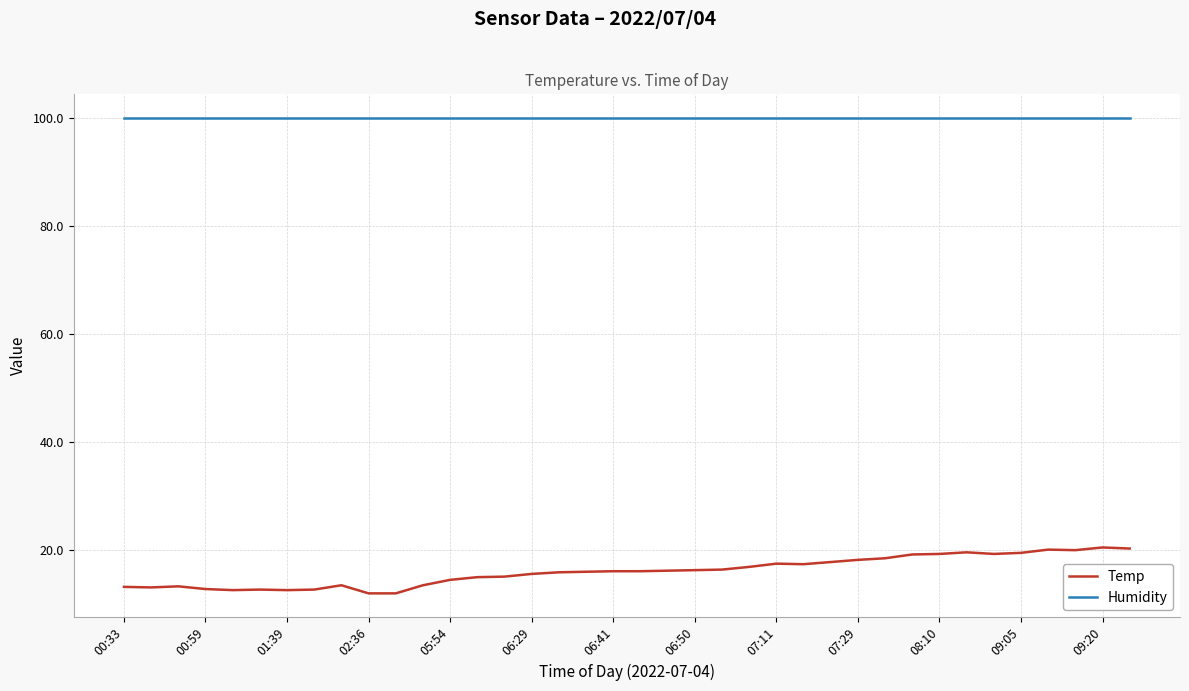

What is the greatest value displayed?

99.9